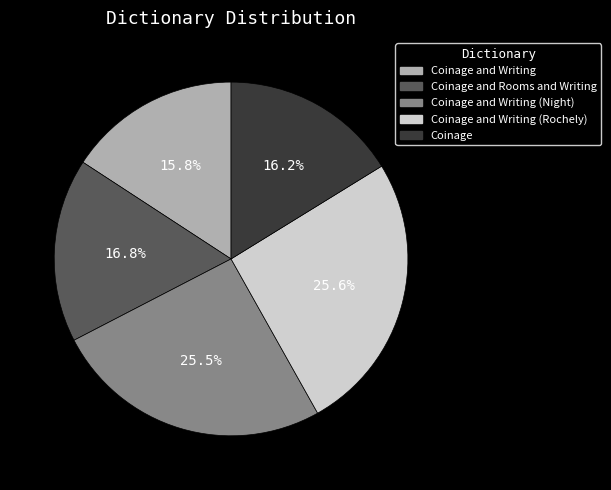

Count the number of slices in the pie.

5